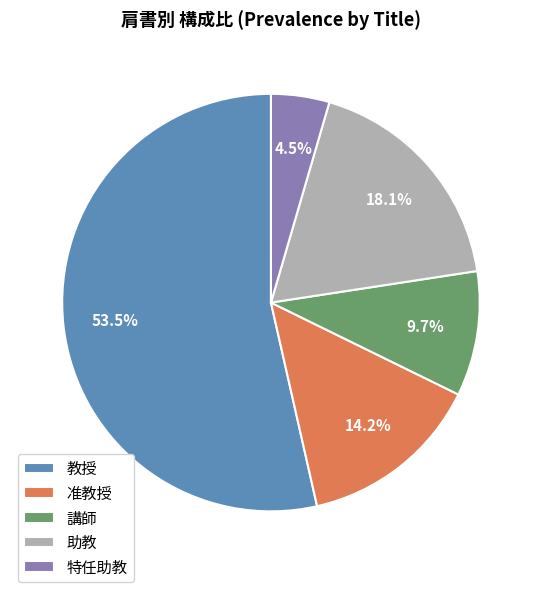

What is the ratio of the value at 助教 to the value at 特任助教?

4.0